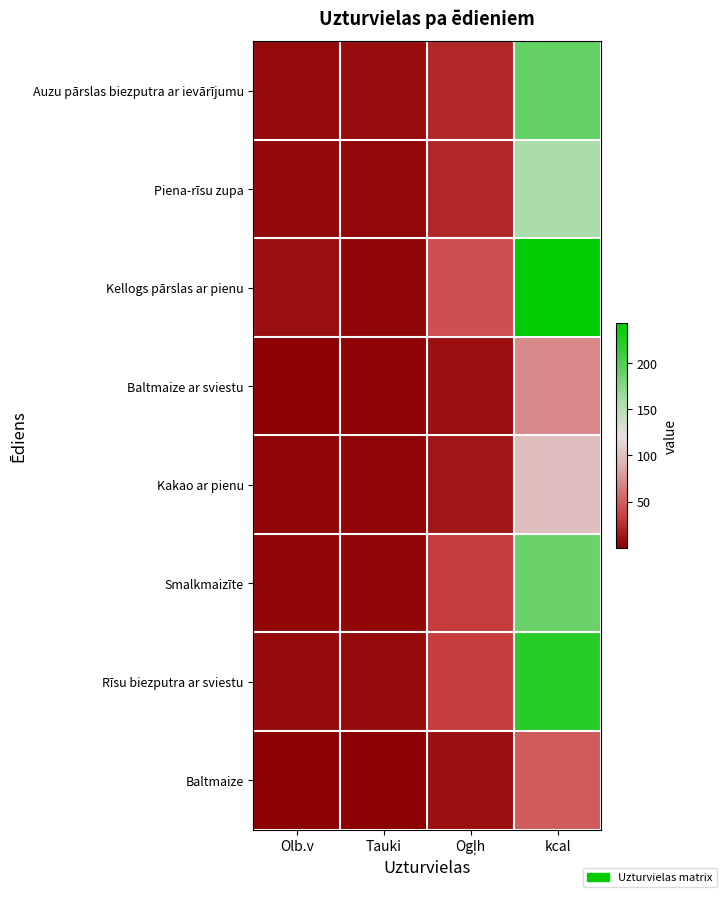

What is the total value across all series at Ogļh?

188.0